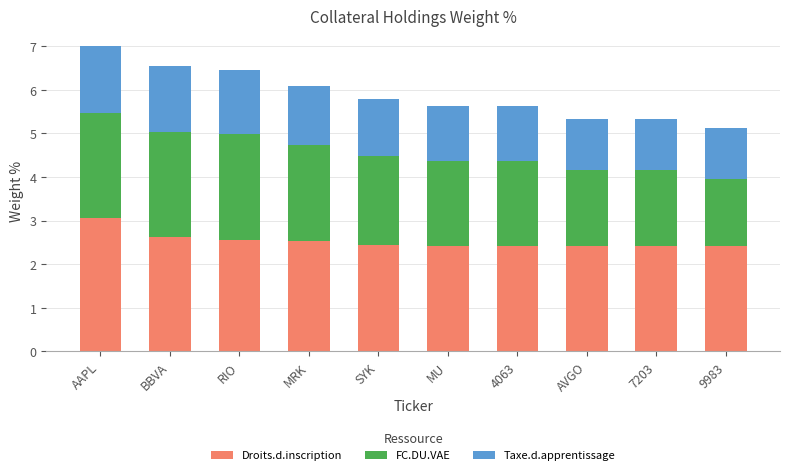

The value of Droits.d.inscription at AVGO is 4.2. True or false?

False